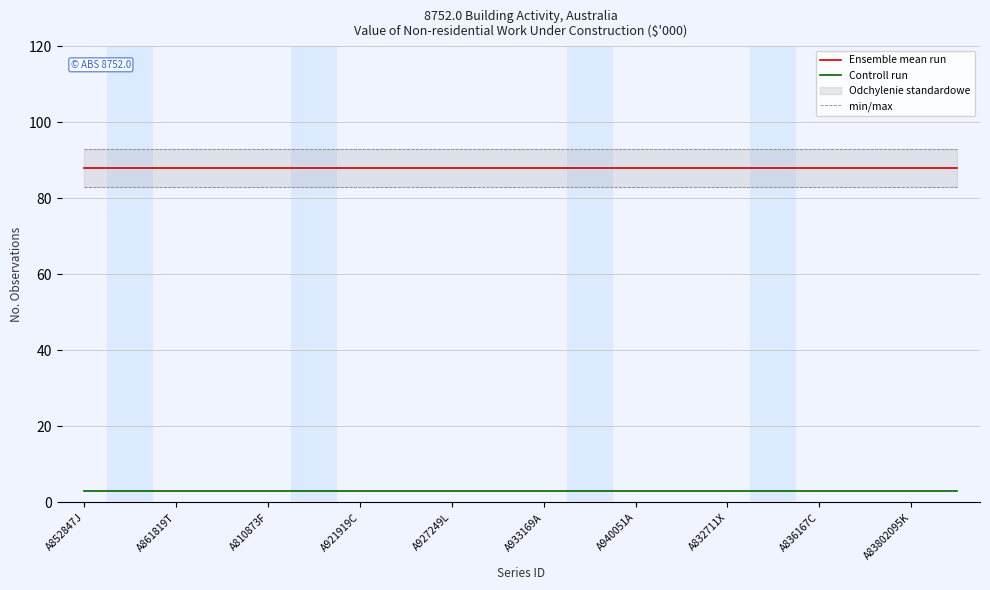

What is the sum of the min/max values at A927249L and A933169A?

186